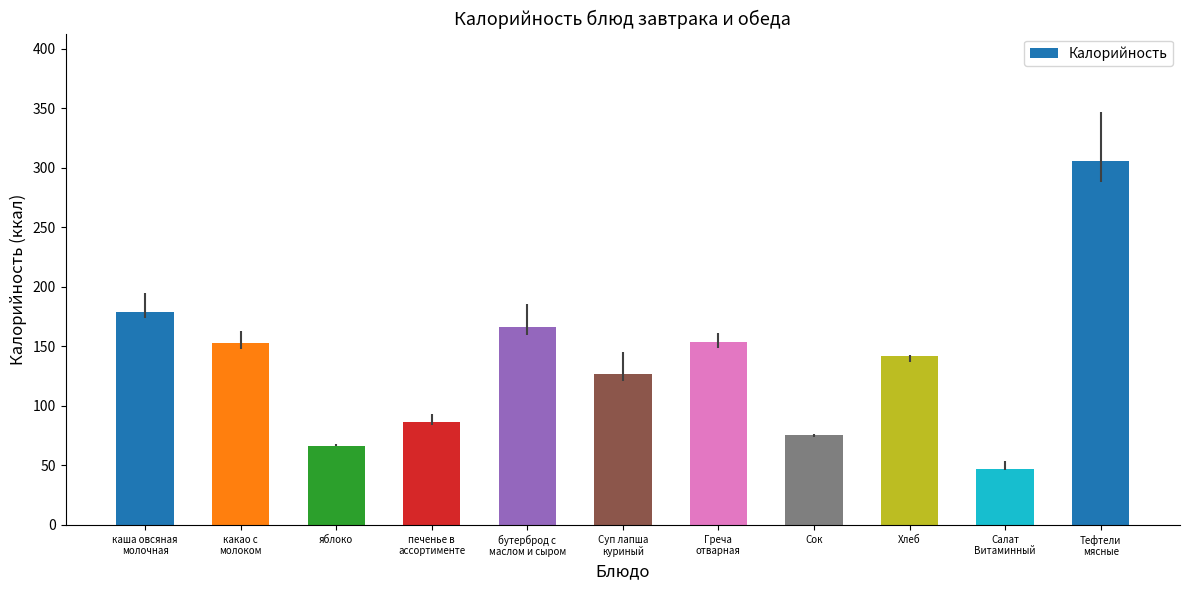

Does the chart contain stacked bars?

No